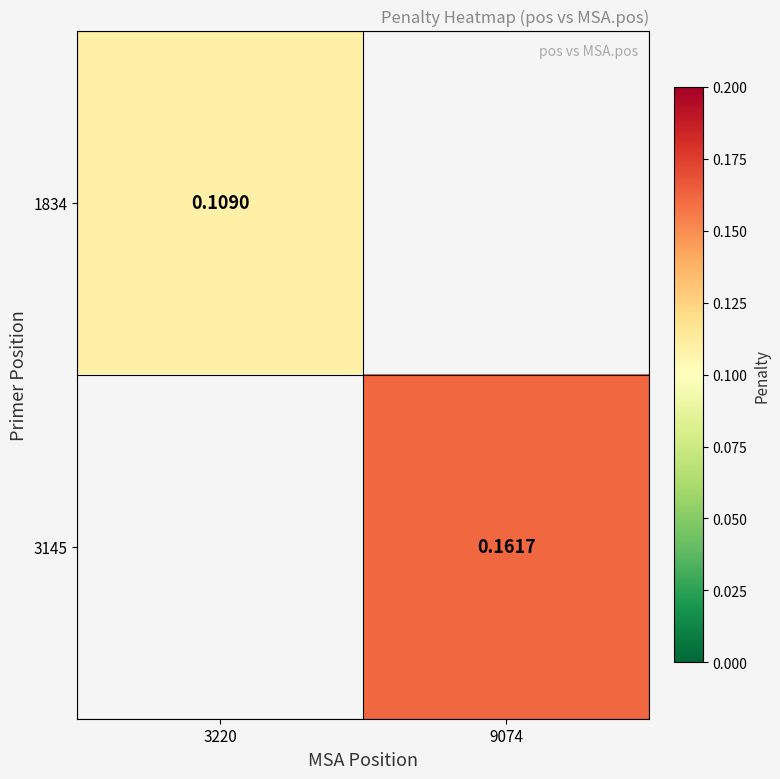

What is the maximum value shown in the chart?

0.2